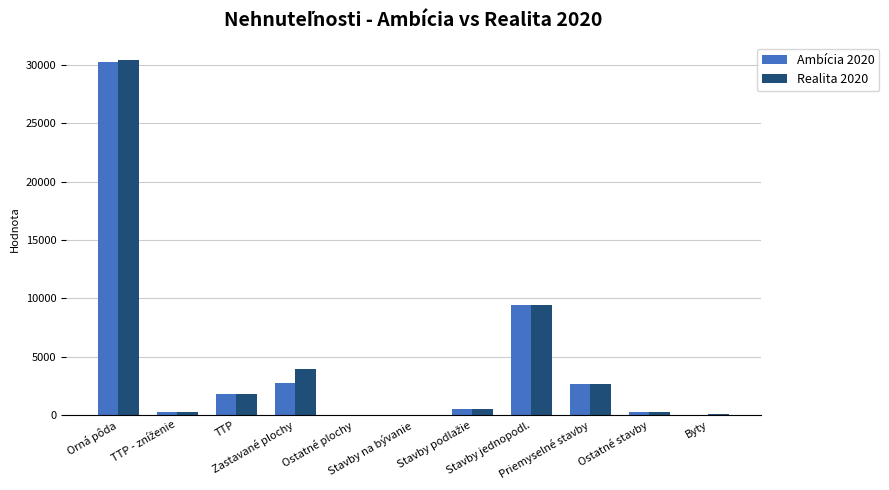

What is the highest value of the Ambícia 2020 series?

30302.9